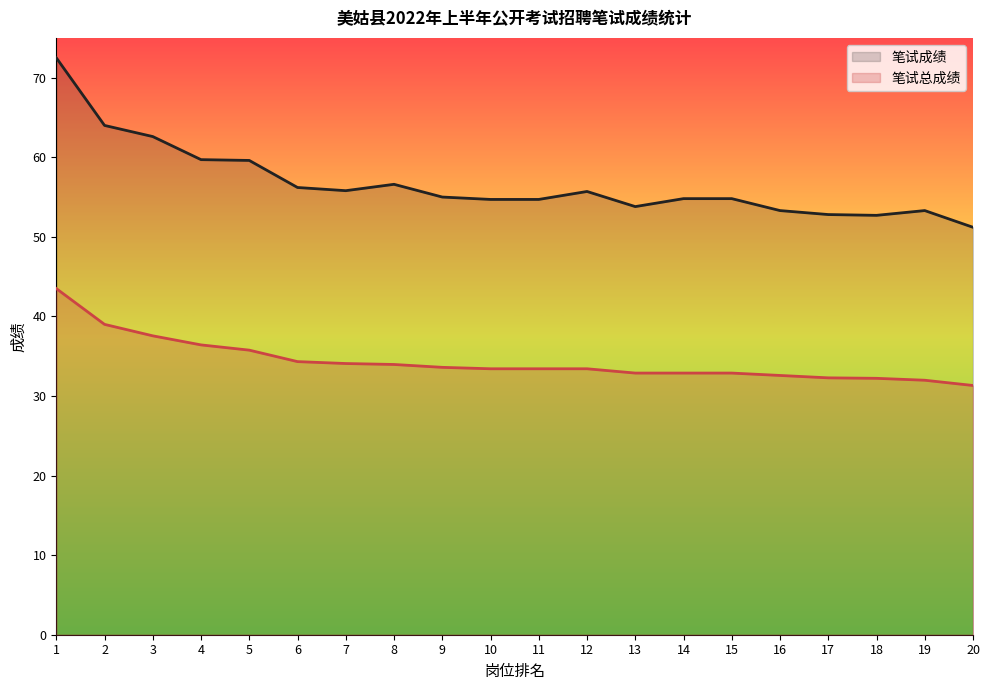

True or false: 笔试成绩 and 笔试总成绩 intersect in this chart.

False